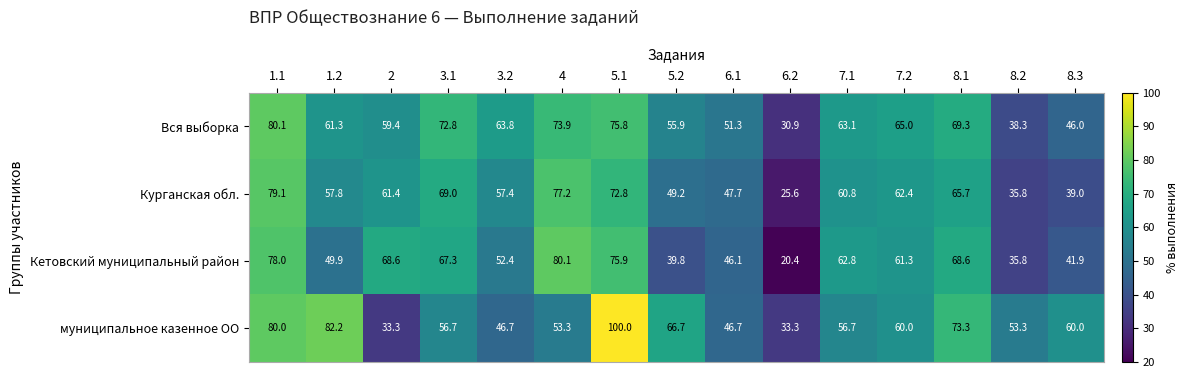

Which category has the highest value across all series?

5.1